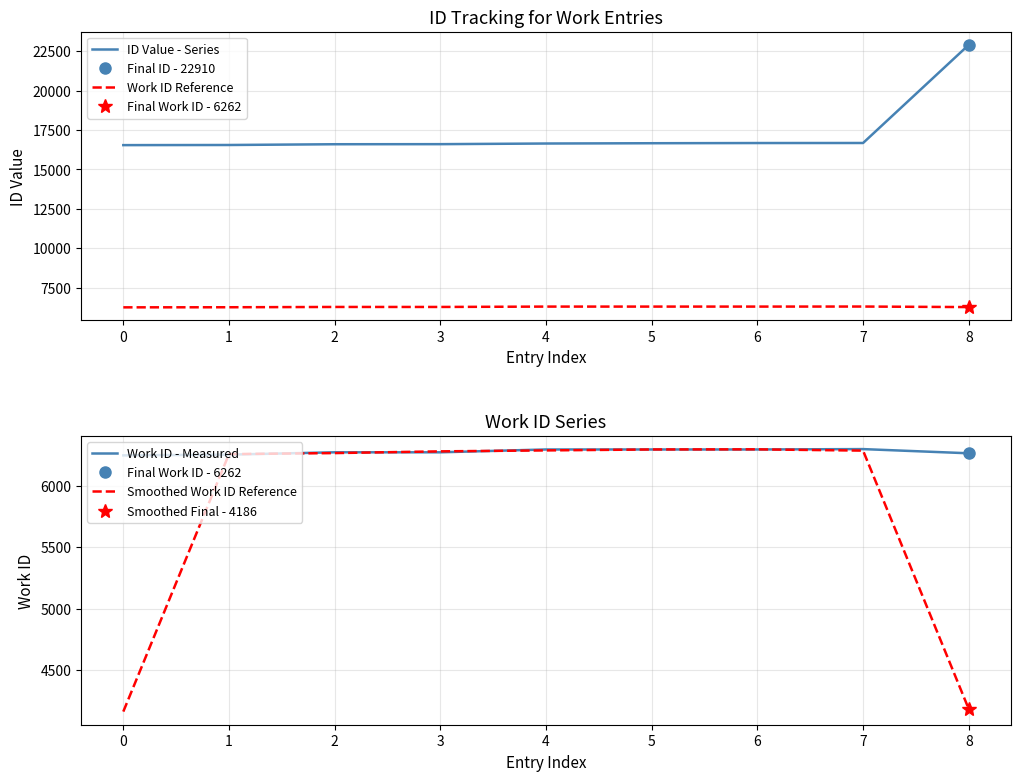

True or false: ID Value - Series has a value of 11223.7 at 6.

False